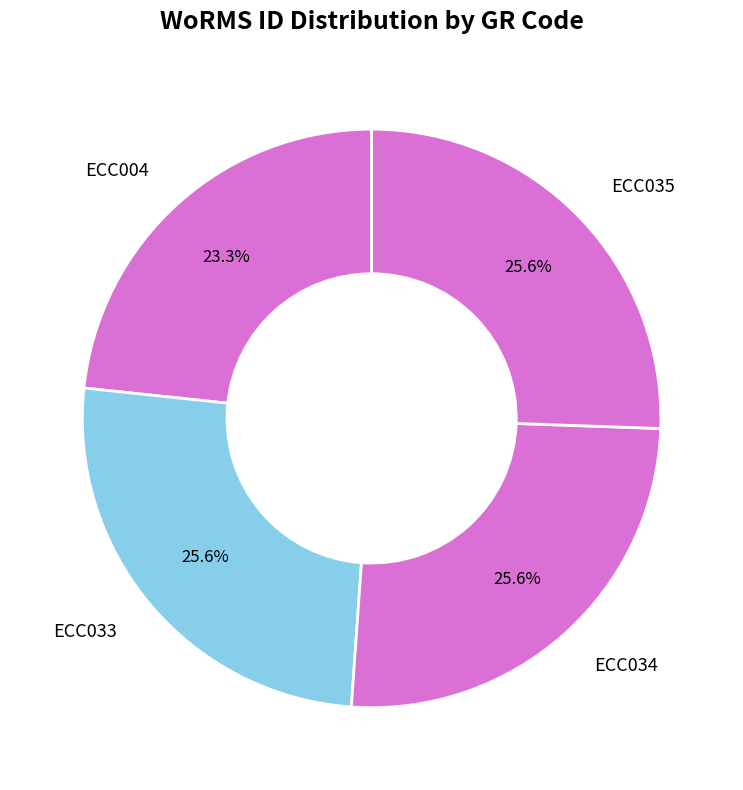

How many segments does this pie chart have?

4